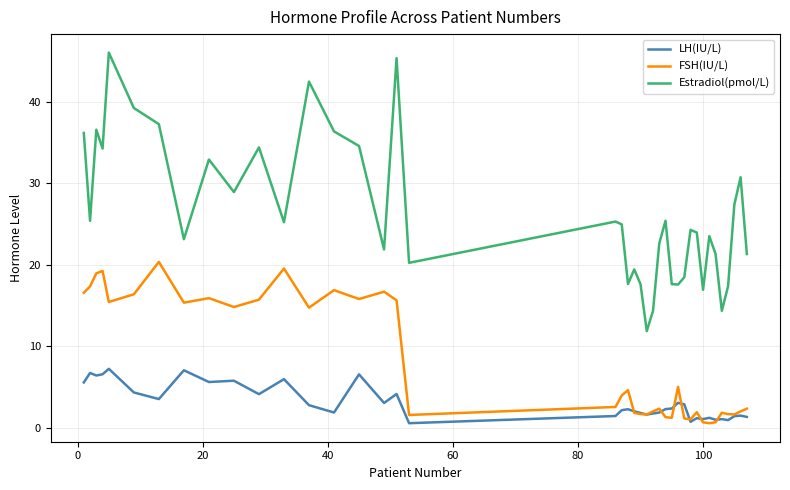

What is the maximum value for FSH(IU/L)?

20.4